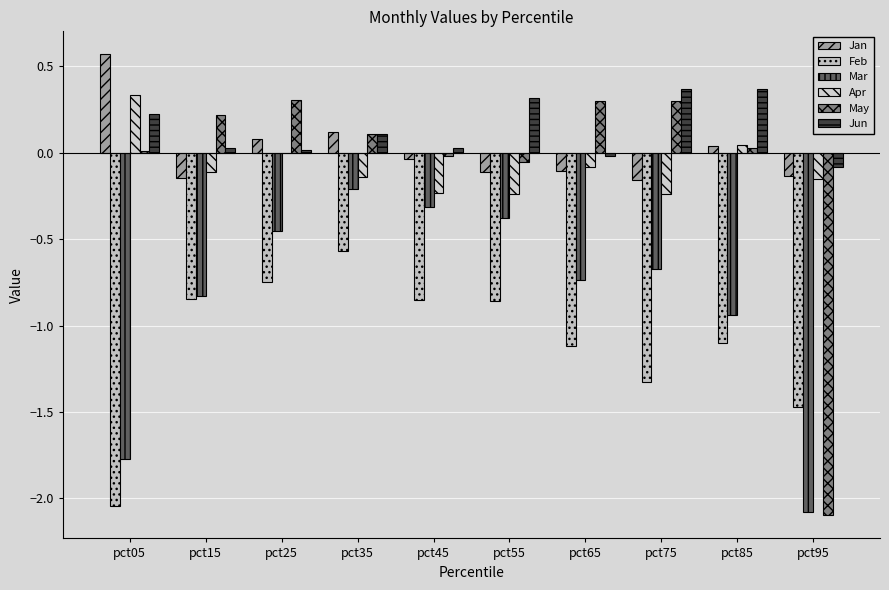

What is the value of the Feb bar at the 2nd from the left?

-0.8